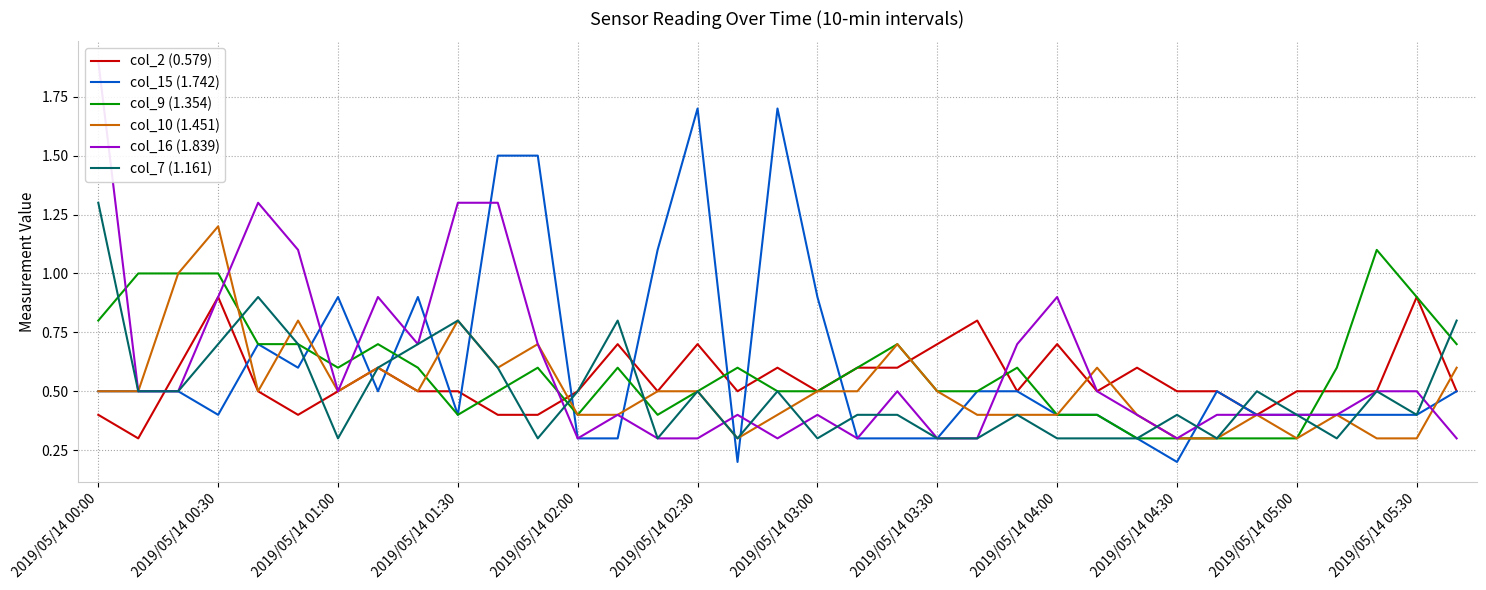

At which category is the sum across all series the highest?

2019/05/14 00:00